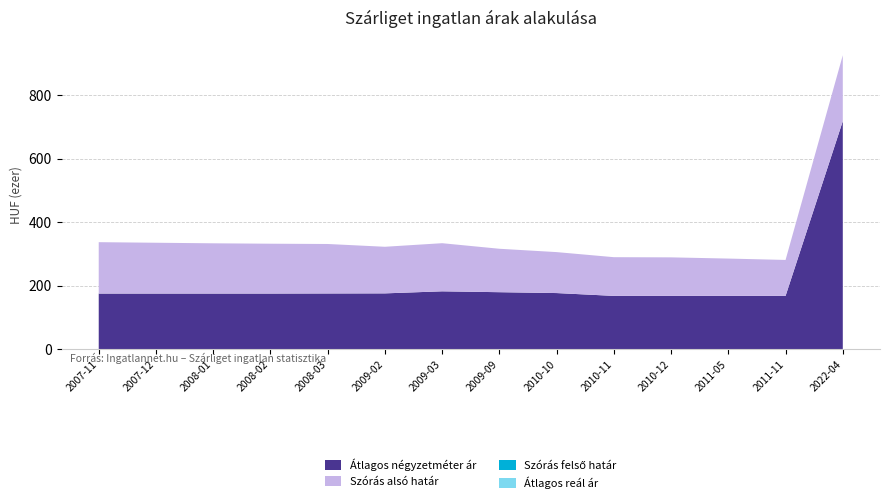

Reading left to right, list all the values displayed in this chart.

Átlagos négyzetméter ár: 175000	175000	175000	175000	175294	175588	182046	179301	176556	167647	167647	167647	167647	718125
Szórás alsó határ: 336803	334998	333213	331964	331075	322309	333559	316040	305527	289533	288958	285155	280830	925502
Szórás felső határ: 336803	334998	333213	331964	331075	322309	333559	316040	305527	289533	288958	285155	280830	925502
Átlagos reál ár: 336803	334998	333213	331964	331075	322309	333559	316040	305527	289533	288958	285155	280830	925502